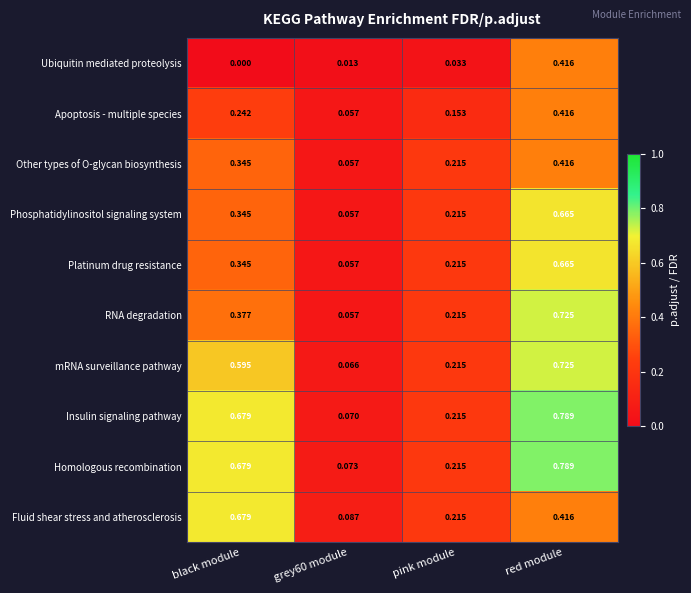

Which series has the largest range (max minus min)?

Insulin signaling pathway